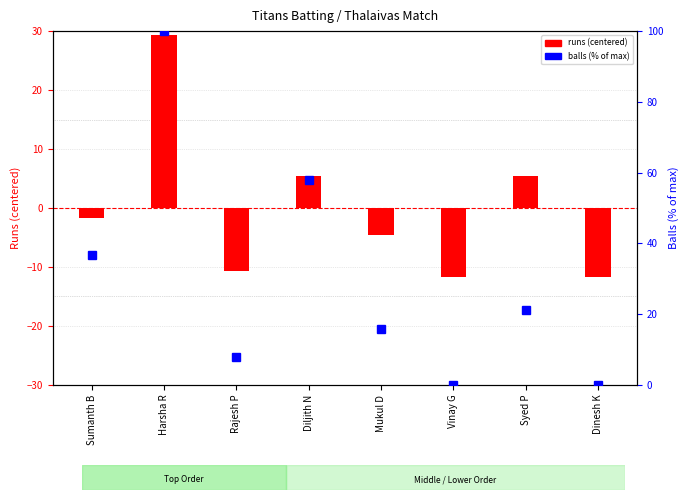

Is the value of balls (% of max) at Diljith N greater than the value of runs (centered) at Dinesh K?

Yes